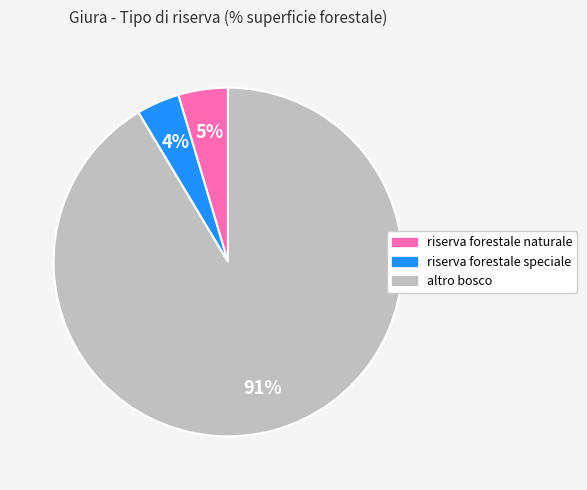

True or false: riserva forestale speciale accounts for 4% of the total.

True